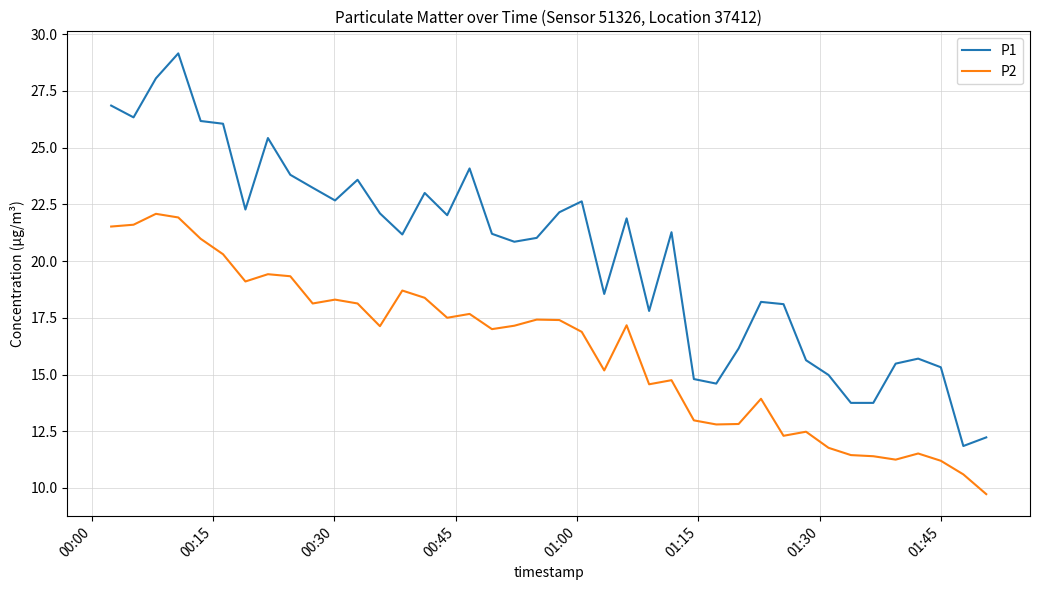

Which series has the largest total across all categories?

P1